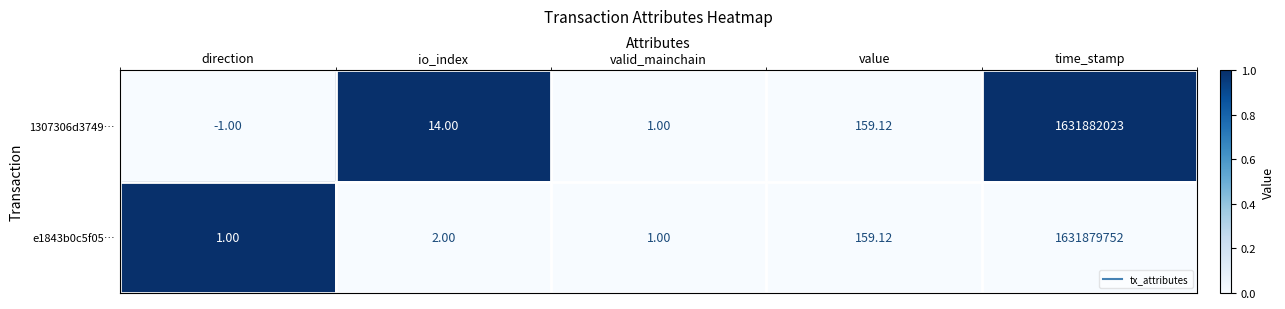

How many data points does each series have?

5